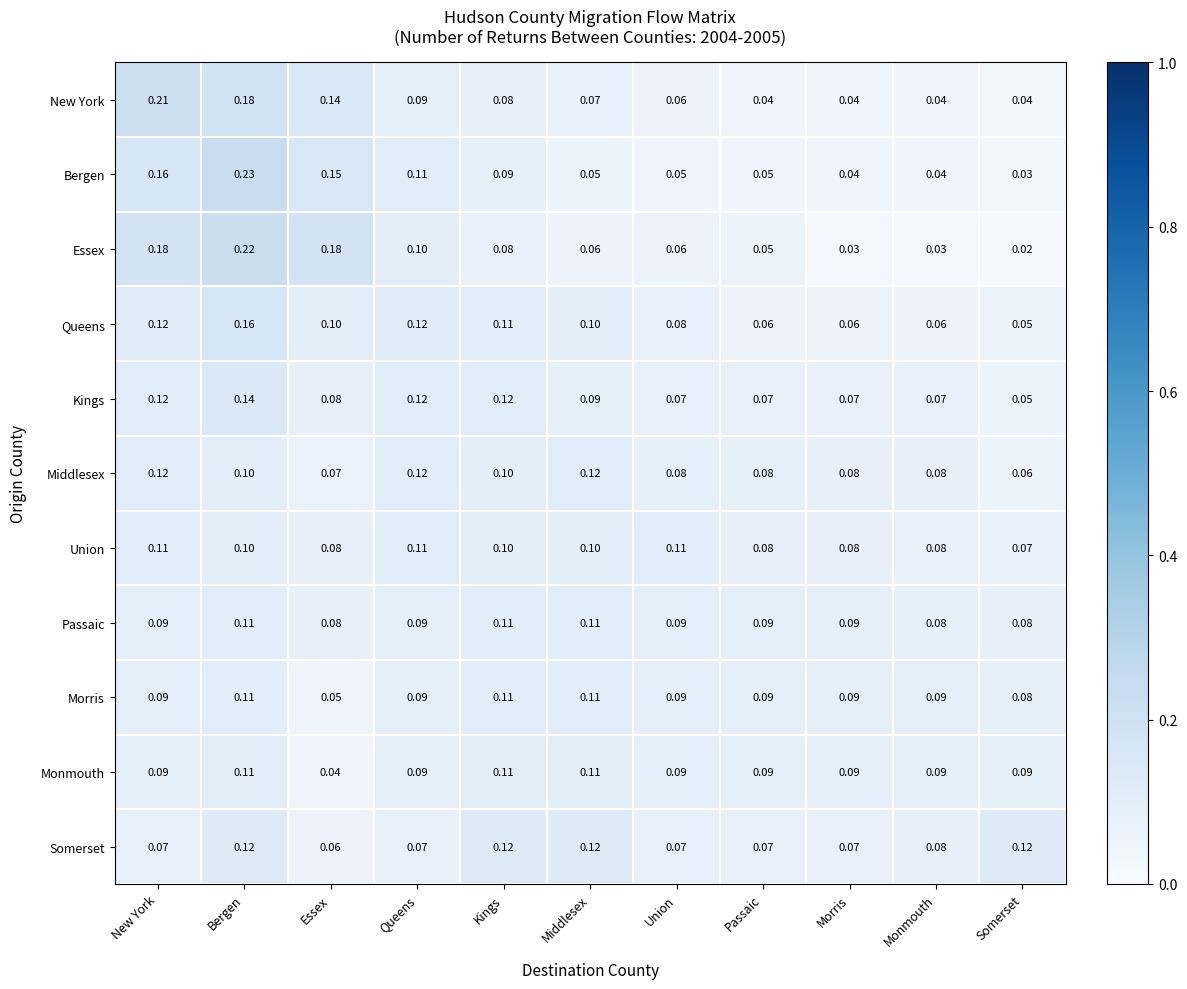

Which category has the highest value in the Kings series?

Bergen